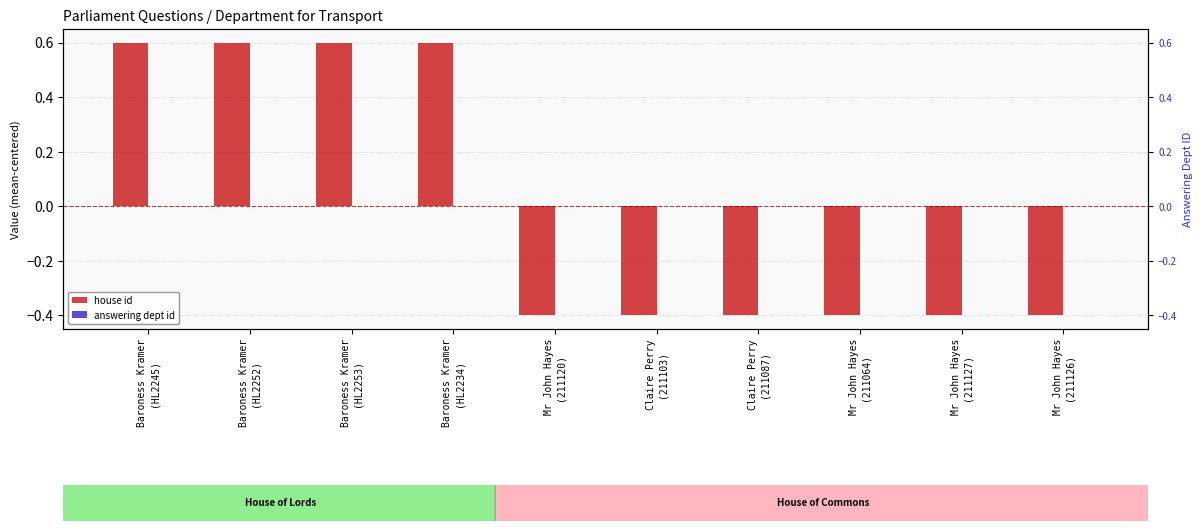

At which category is the sum across all series the highest?

Baroness Kramer
(HL2245)